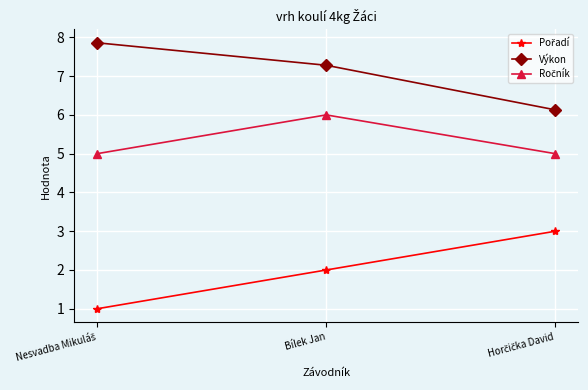

What position from the right is Bílek Jan?

2